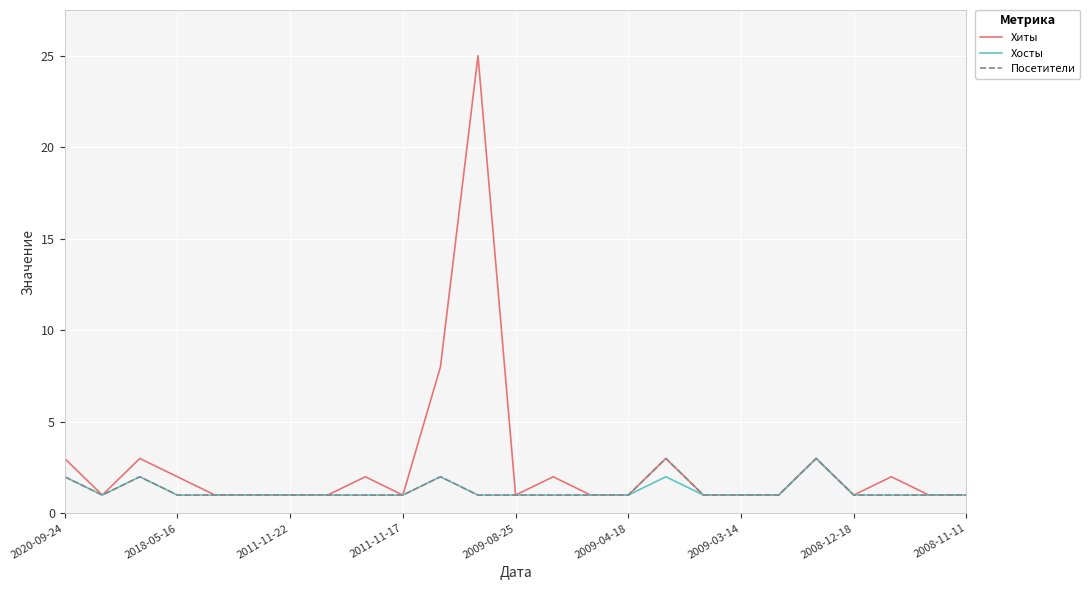

What is the greatest value displayed?

25